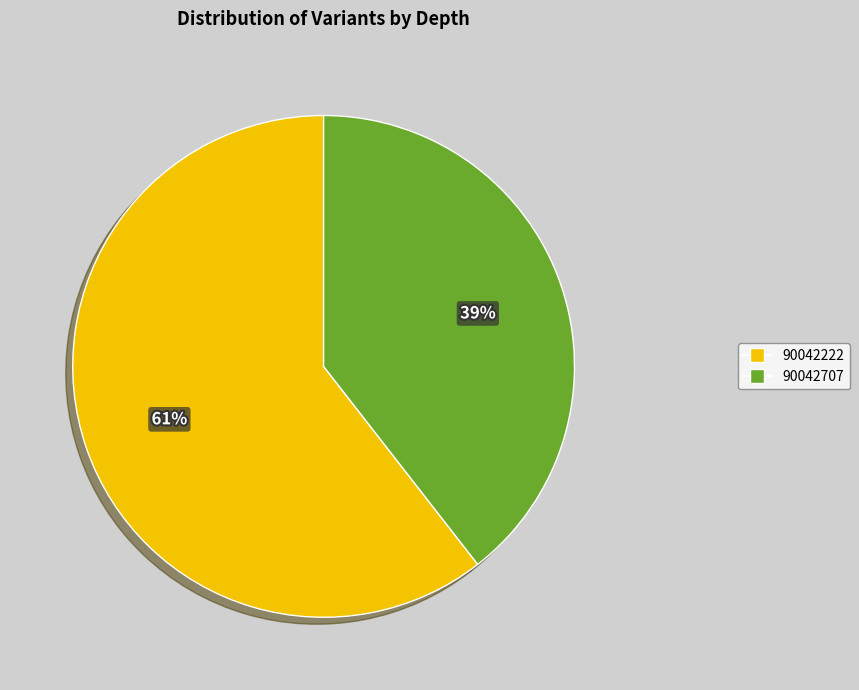

To the nearest percent, what portion does 90042707 represent?

39%